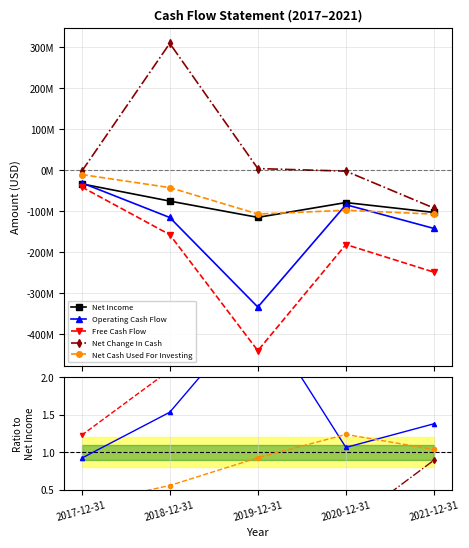

Read the Net Income value at 2017-12-31.

-32778000.0